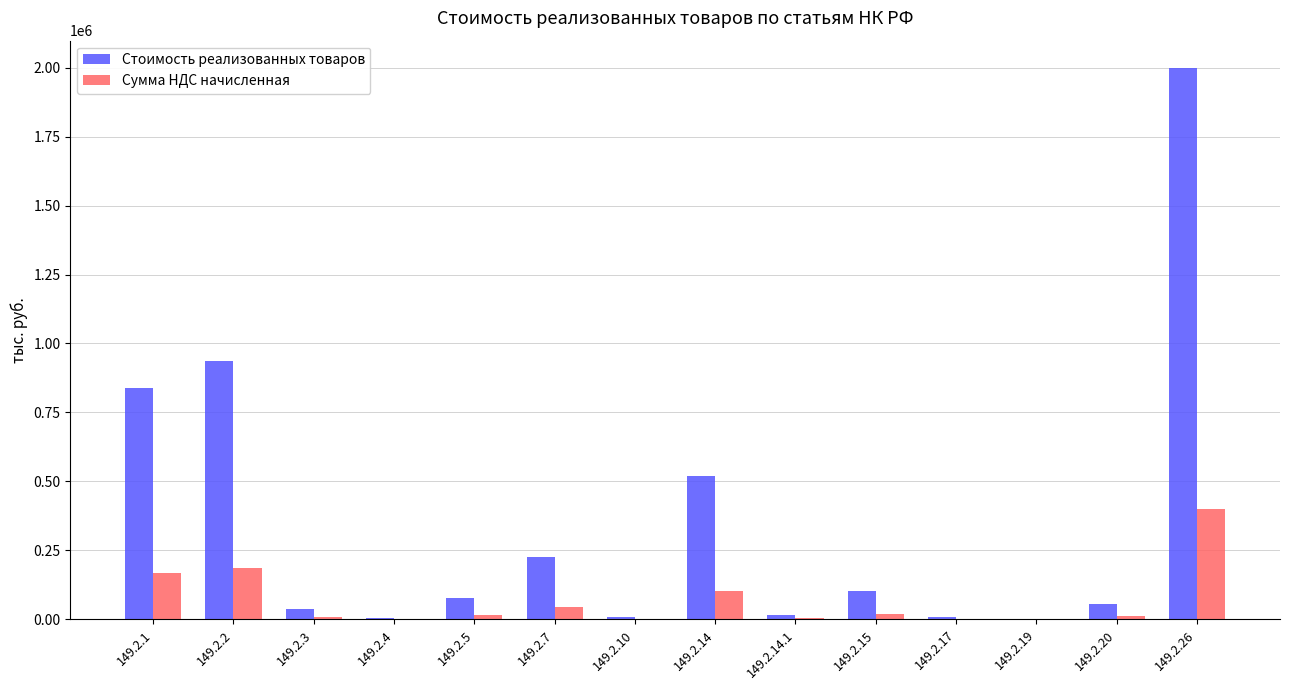

Which series changed the most between 149.2.7 and 149.2.20?

Стоимость реализованных товаров